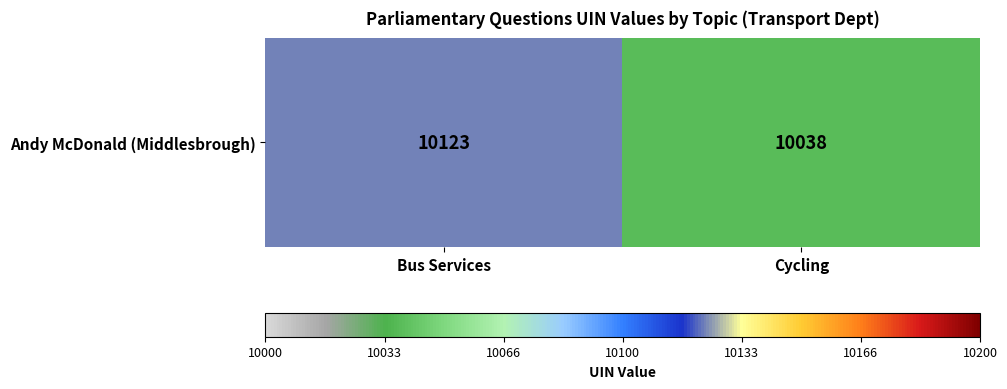

At which label is the value closest to 10080?

Cycling